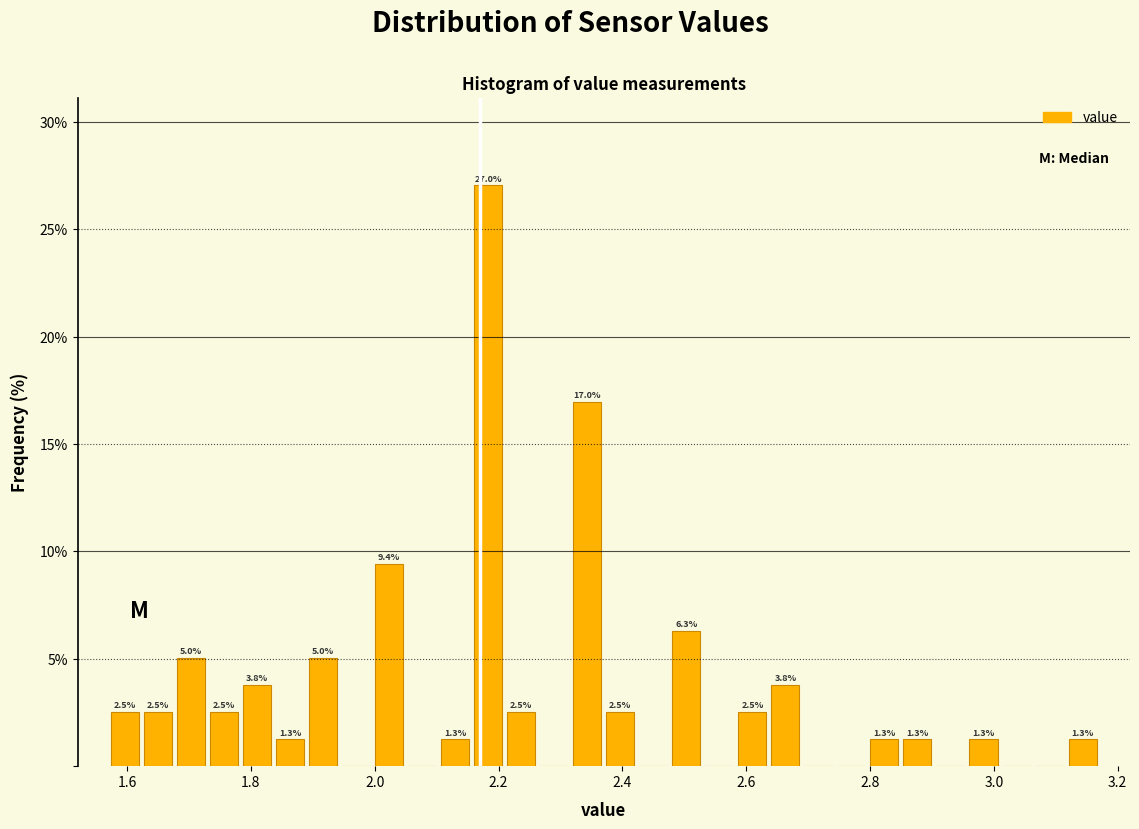

Around what value on the x-axis is the tallest bar? Give the approximate position of its centre, as read against the axis.

2.18